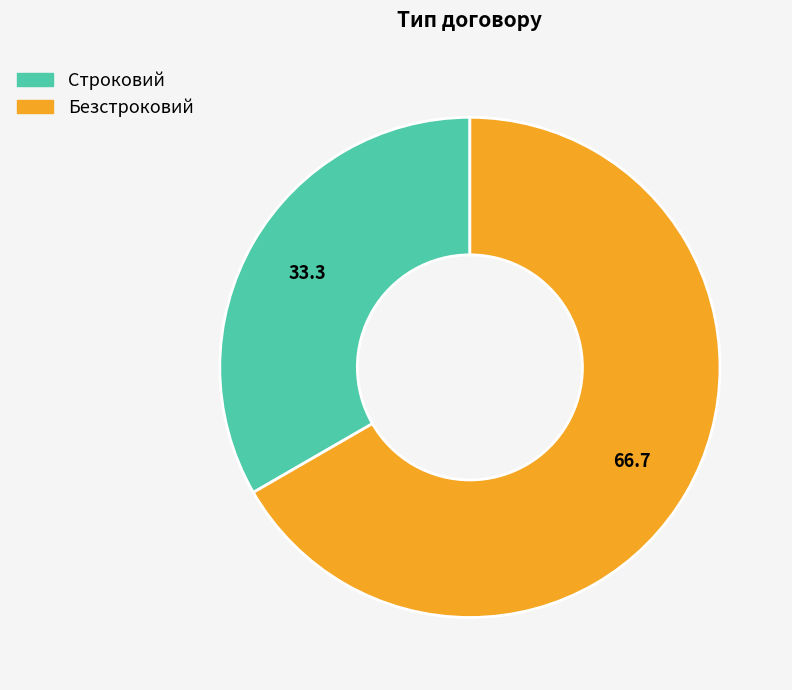

What is the largest slice in the pie chart?

Безстроковий